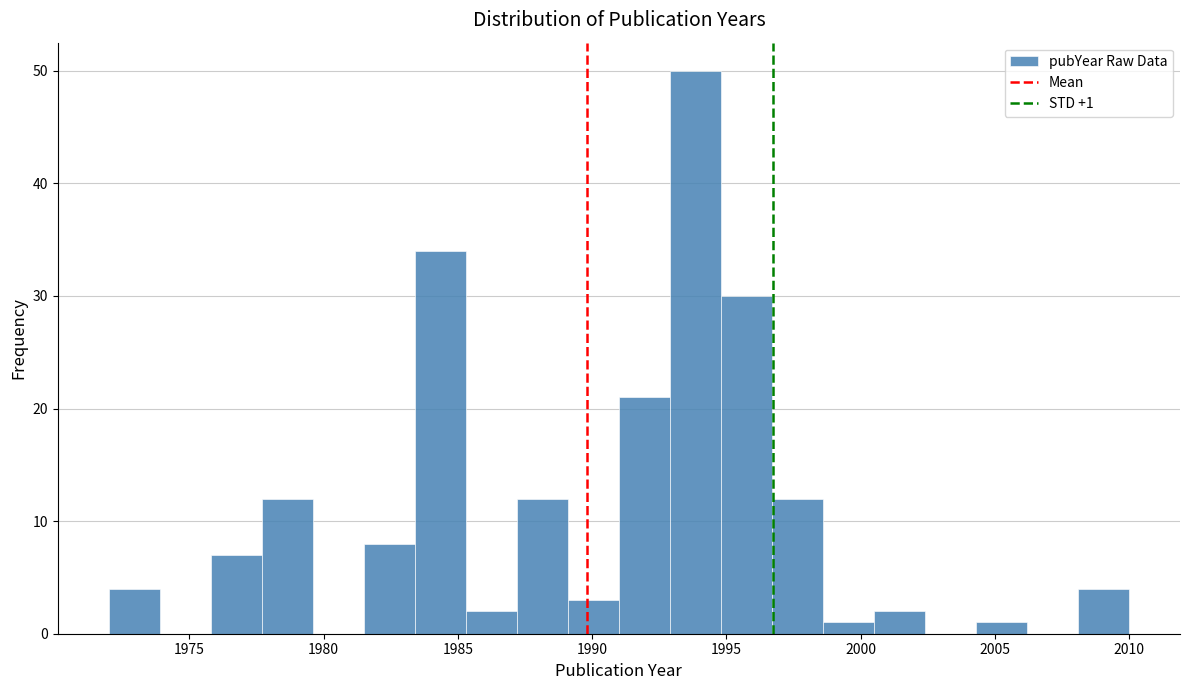

Around what value on the x-axis is the tallest bar? Give the approximate position of its centre, as read against the axis.

1994.0